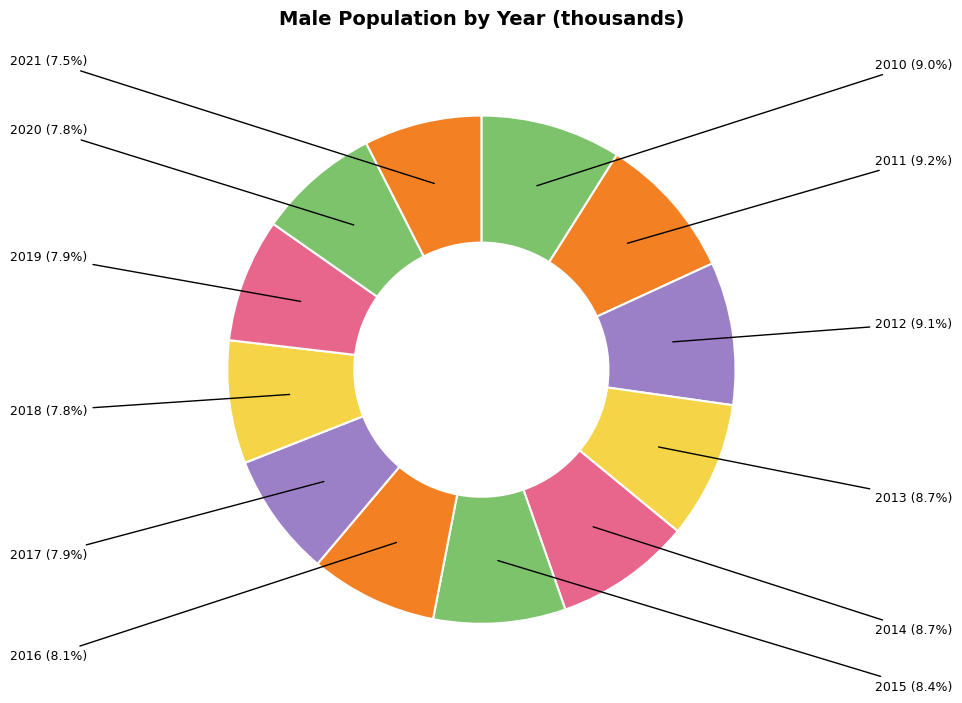

How many slices are in this pie chart?

12